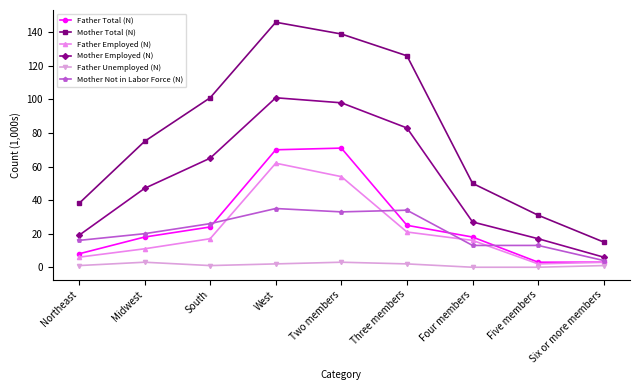

What is the spread (max minus min) of values at South?

100